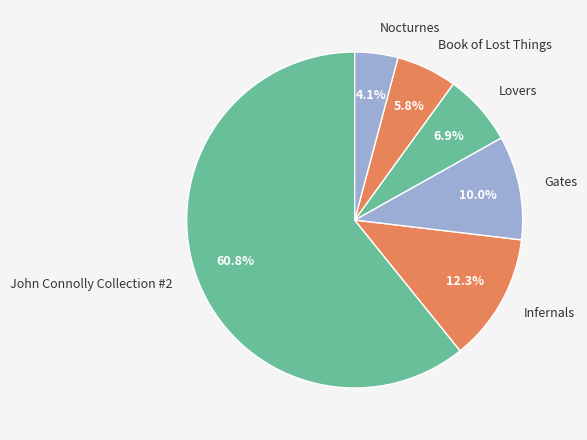

The Nocturnes slice represents 4% of the pie. True or false?

True